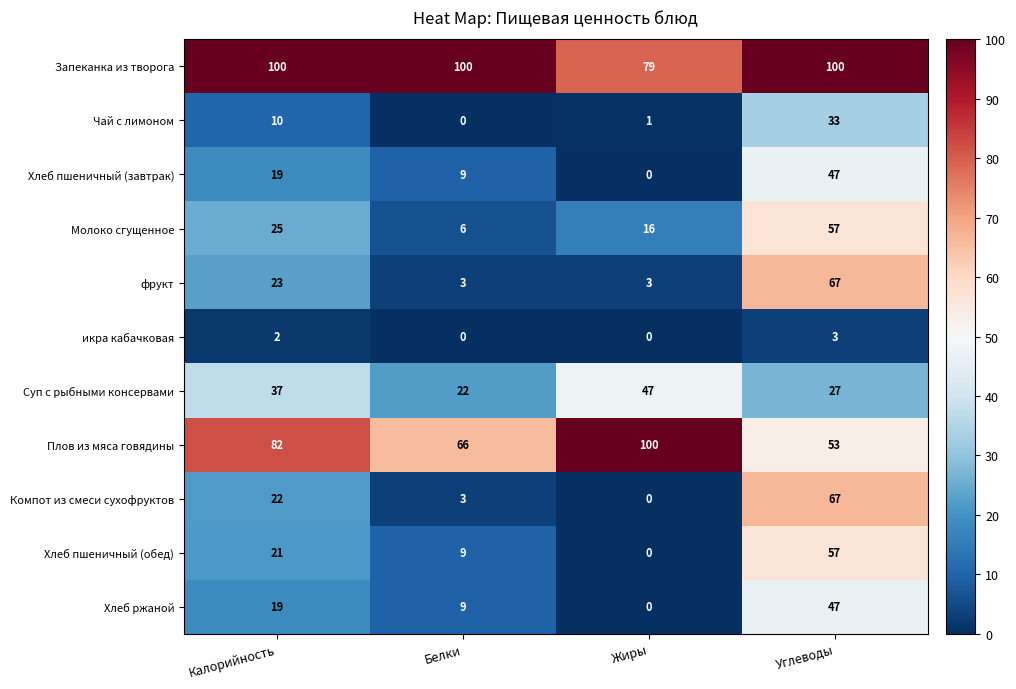

At which label does Чай с лимоном reach its minimum?

Белки